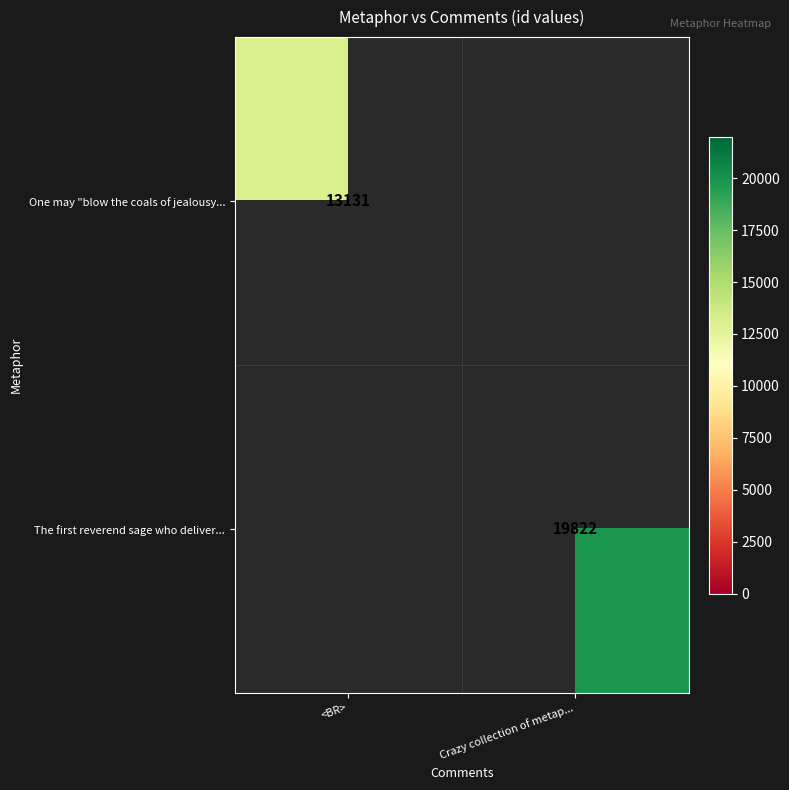

At how many categories does at least one series exceed 12312?

2